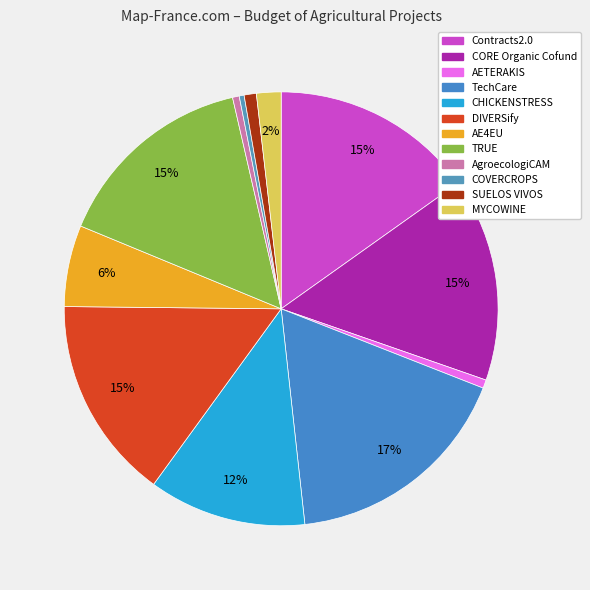

To the nearest percent, what percentage of the pie is DIVERSify?

15%